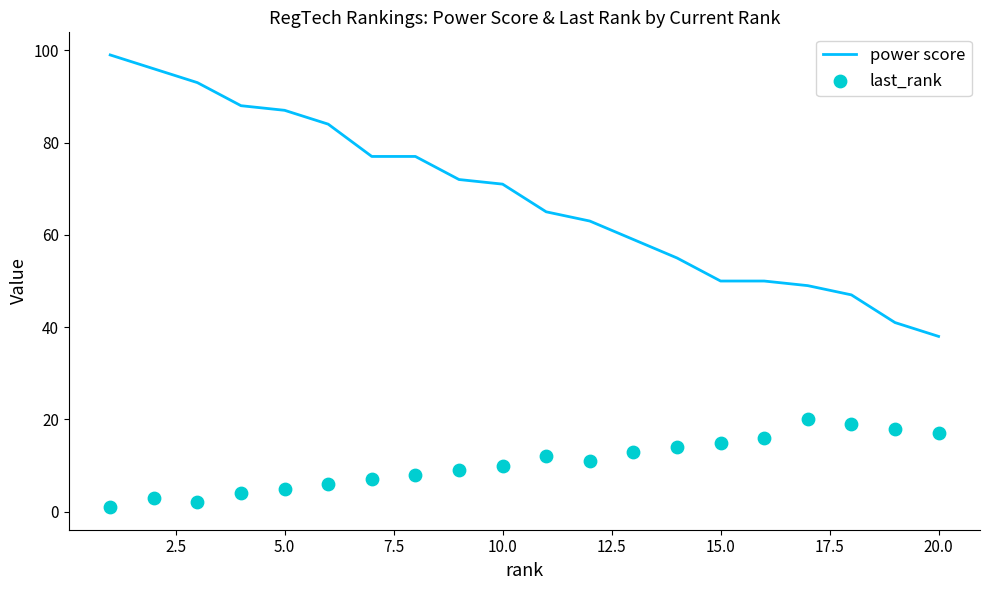

Which series has the widest spread of Y values?

power score